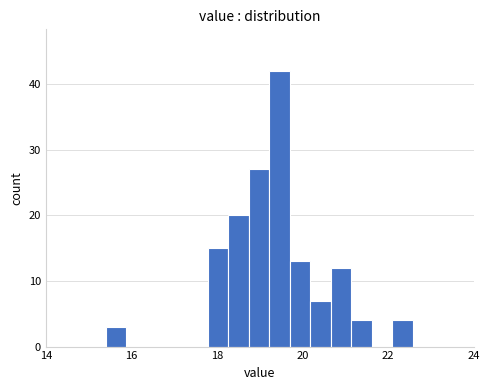

Around what value on the x-axis is the tallest bar? Give the approximate position of its centre, as read against the axis.

19.4